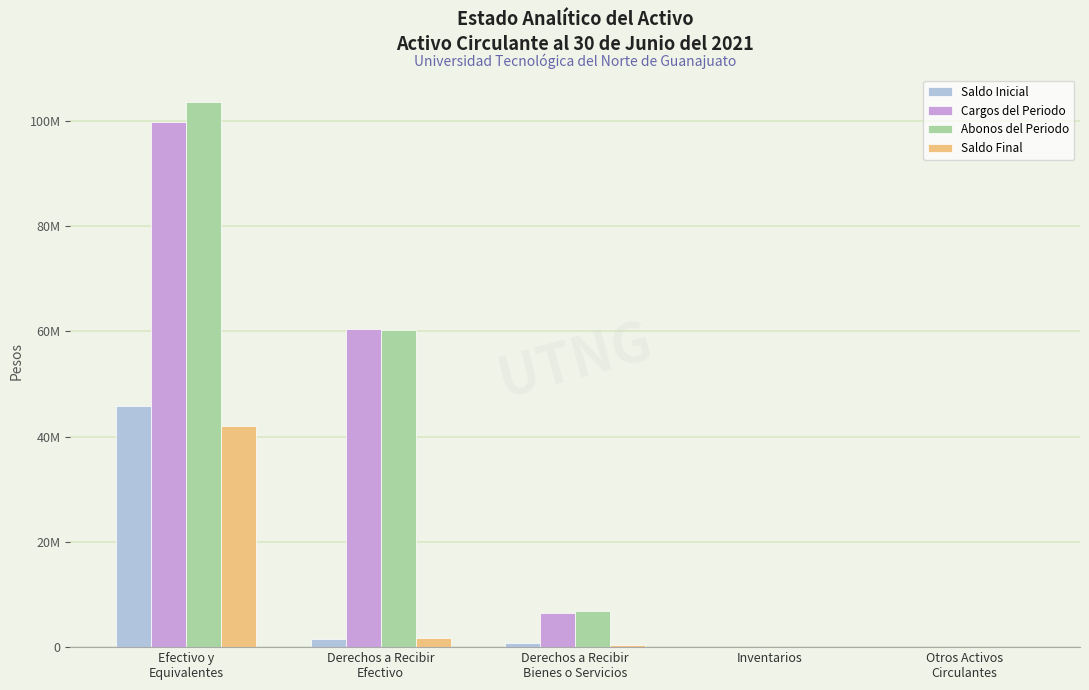

At which label is Saldo Final closest to 21010541?

Derechos a Recibir
Efectivo